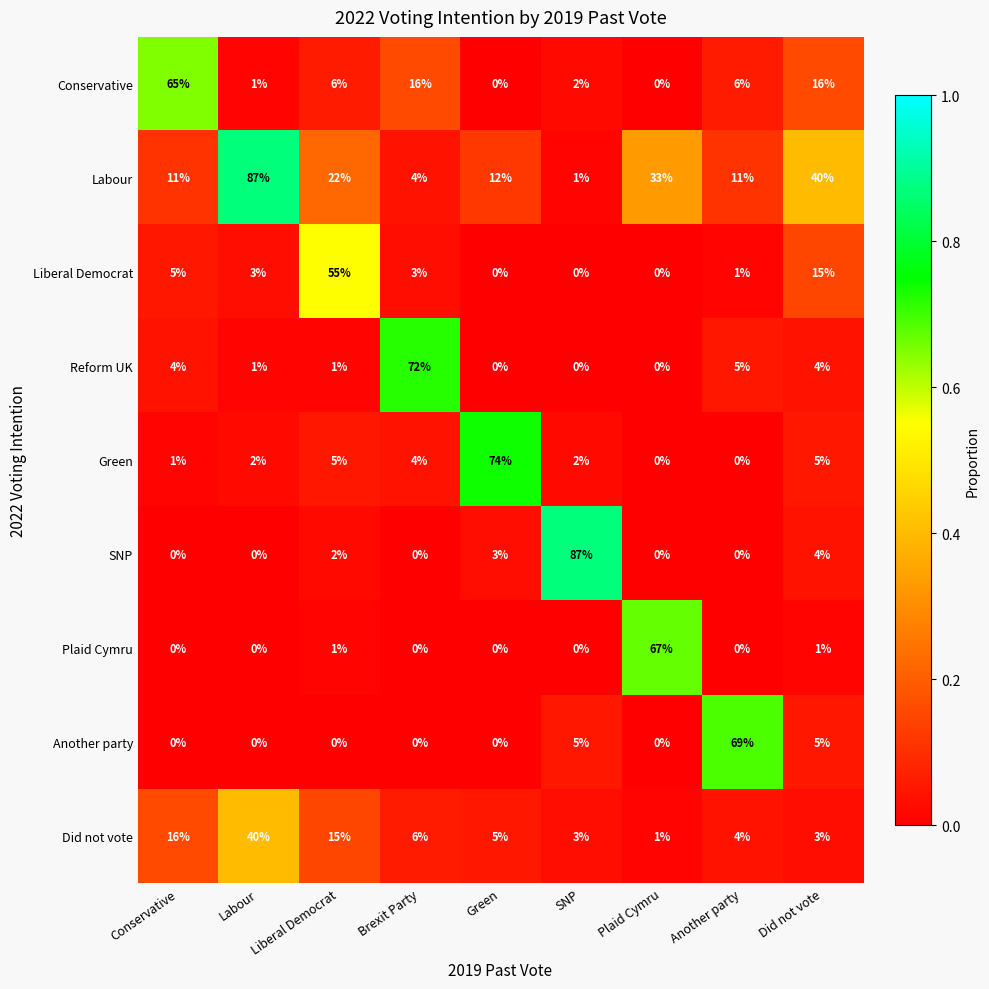

What is the spread (max minus min) of values at SNP?

87